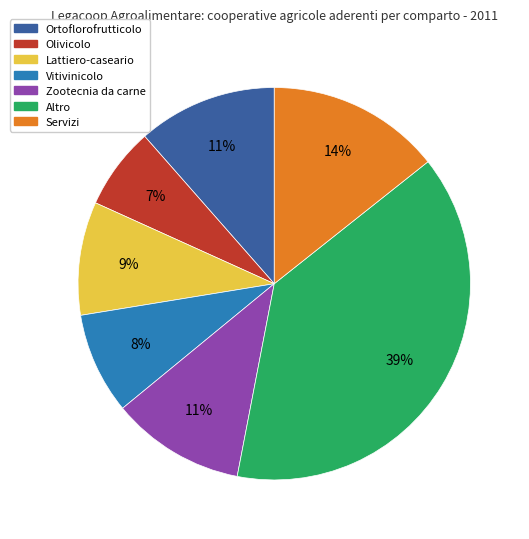

Which slice is the largest?

Altro